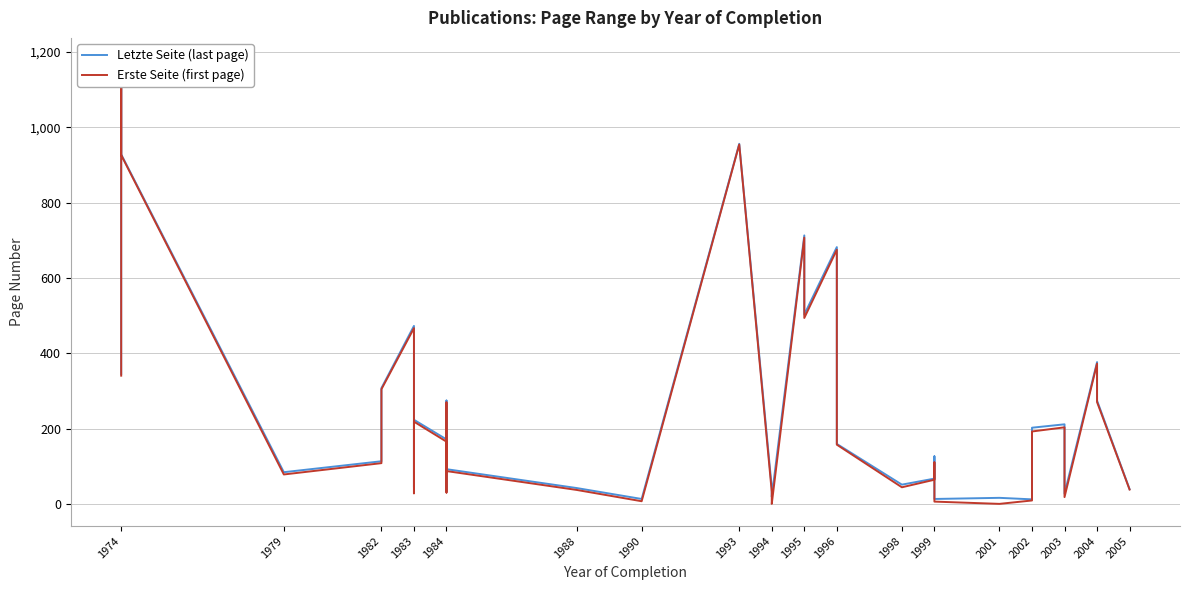

What is the sum of all Letzte Seite (last page) values?

8887